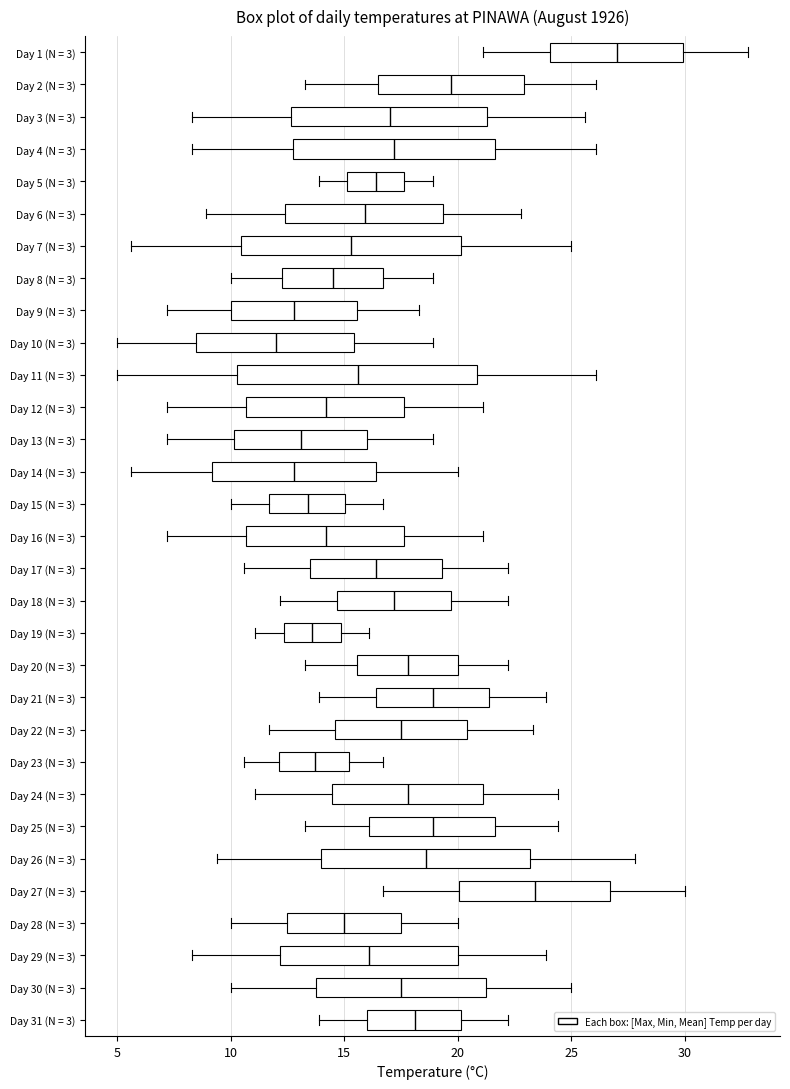

Reading bottom to top, read every box against the x-axis: the position of its median line, the range the box covers, and the ends of its whiskers. The values are not printed on the chart, so give them approximately, as read against the axis.

Day 31 (N = 3): median 18.0, box 16.0 to 20.0, whiskers 14.0 to 22.0
Day 30 (N = 3): median 17.5, box 14.0 to 21.5, whiskers 10.0 to 25.0
Day 29 (N = 3): median 16.0, box 12.0 to 20.0, whiskers 8.5 to 24.0
Day 28 (N = 3): median 15.0, box 12.5 to 17.5, whiskers 10.0 to 20.0
Day 27 (N = 3): median 23.5, box 20.0 to 26.5, whiskers 16.5 to 30.0
Day 26 (N = 3): median 18.5, box 14.0 to 23.0, whiskers 9.5 to 28.0
Day 25 (N = 3): median 19.0, box 16.0 to 21.5, whiskers 13.5 to 24.5
Day 24 (N = 3): median 18.0, box 14.5 to 21.0, whiskers 11.0 to 24.5
Day 23 (N = 3): median 13.5, box 12.0 to 15.0, whiskers 10.5 to 16.5
Day 22 (N = 3): median 17.5, box 14.5 to 20.5, whiskers 11.5 to 23.5
Day 21 (N = 3): median 19.0, box 16.5 to 21.5, whiskers 14.0 to 24.0
Day 20 (N = 3): median 18.0, box 15.5 to 20.0, whiskers 13.5 to 22.0
Day 19 (N = 3): median 13.5, box 12.5 to 15.0, whiskers 11.0 to 16.0
Day 18 (N = 3): median 17.0, box 14.5 to 19.5, whiskers 12.0 to 22.0
Day 17 (N = 3): median 16.5, box 13.5 to 19.5, whiskers 10.5 to 22.0
Day 16 (N = 3): median 14.0, box 10.5 to 17.5, whiskers 7.0 to 21.0
Day 15 (N = 3): median 13.5, box 11.5 to 15.0, whiskers 10.0 to 16.5
Day 14 (N = 3): median 13.0, box 9.0 to 16.5, whiskers 5.5 to 20.0
Day 13 (N = 3): median 13.0, box 10.0 to 16.0, whiskers 7.0 to 19.0
Day 12 (N = 3): median 14.0, box 10.5 to 17.5, whiskers 7.0 to 21.0
Day 11 (N = 3): median 15.5, box 10.5 to 21.0, whiskers 5.0 to 26.0
Day 10 (N = 3): median 12.0, box 8.5 to 15.5, whiskers 5.0 to 19.0
Day 9 (N = 3): median 13.0, box 10.0 to 15.5, whiskers 7.0 to 18.5
Day 8 (N = 3): median 14.5, box 12.5 to 16.5, whiskers 10.0 to 19.0
Day 7 (N = 3): median 15.5, box 10.5 to 20.0, whiskers 5.5 to 25.0
Day 6 (N = 3): median 16.0, box 12.5 to 19.5, whiskers 9.0 to 23.0
Day 5 (N = 3): median 16.5, box 15.0 to 17.5, whiskers 14.0 to 19.0
Day 4 (N = 3): median 17.0, box 13.0 to 21.5, whiskers 8.5 to 26.0
Day 3 (N = 3): median 17.0, box 12.5 to 21.5, whiskers 8.5 to 25.5
Day 2 (N = 3): median 19.5, box 16.5 to 23.0, whiskers 13.5 to 26.0
Day 1 (N = 3): median 27.0, box 24.0 to 30.0, whiskers 21.0 to 33.0